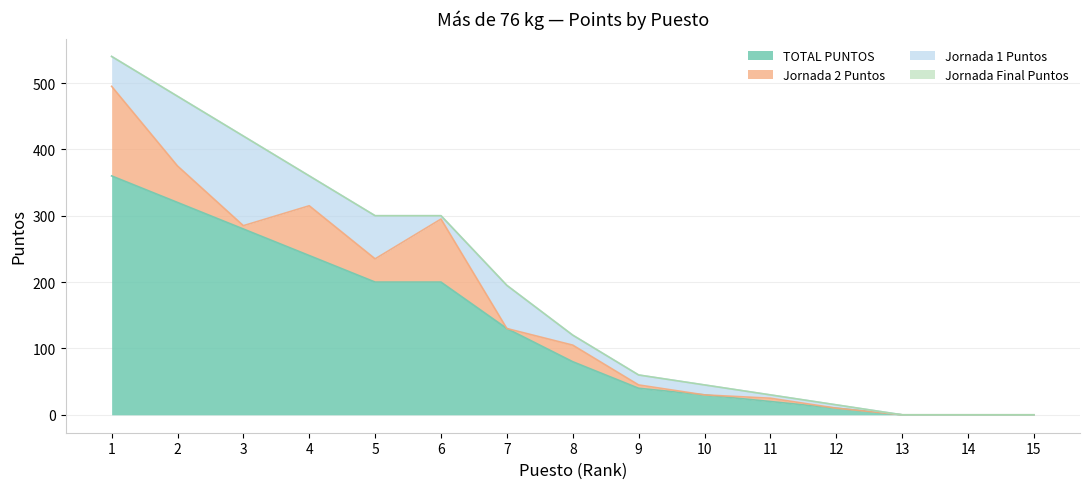

What is the total value across all series at 11?

30